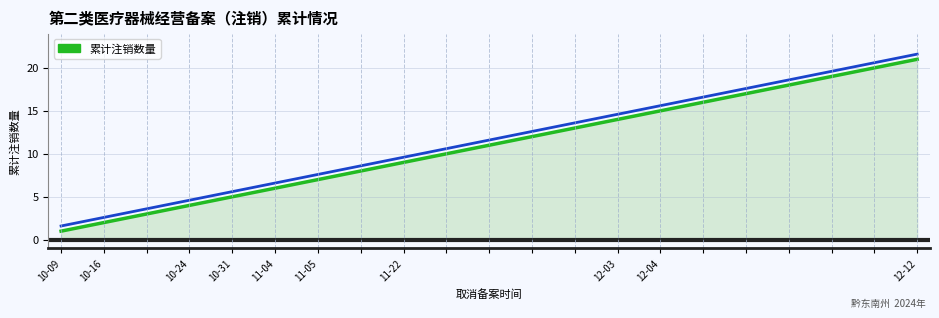

What is the label of the 9th point from the left?

12-04